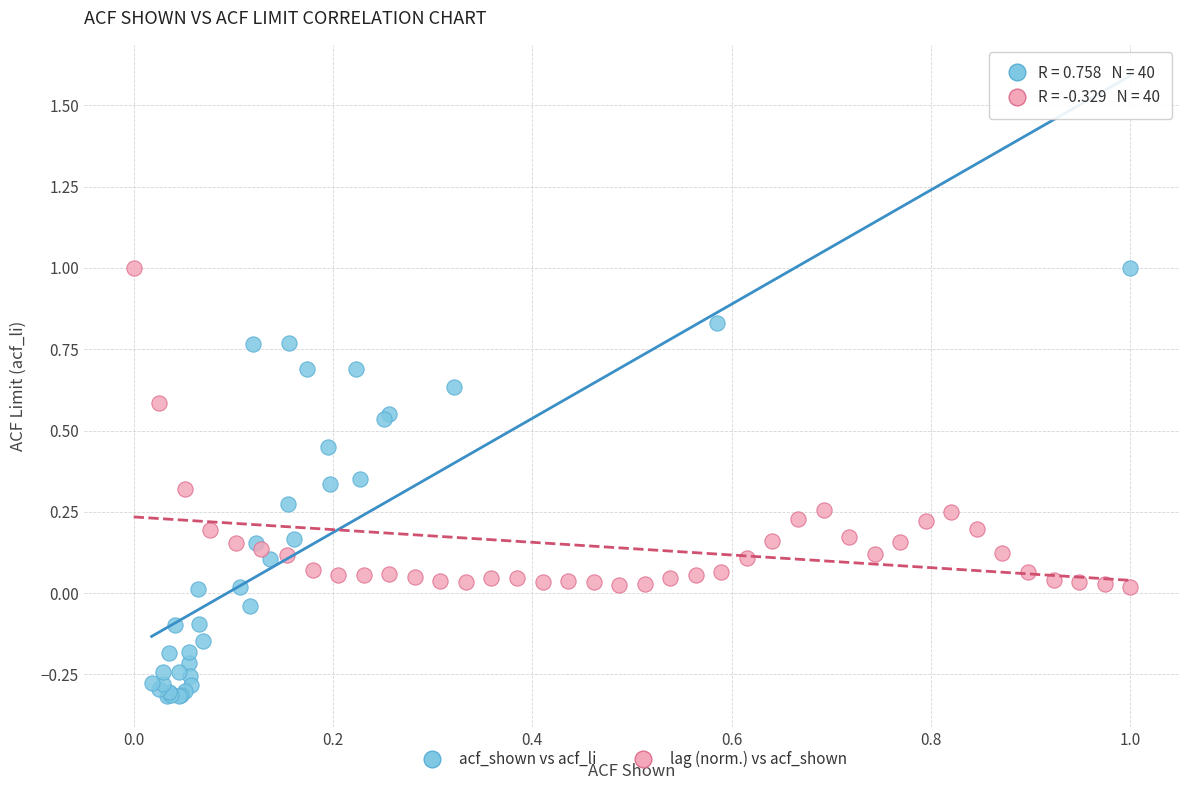

Which series has the largest Y range (max minus min)?

acf_shown vs acf_li